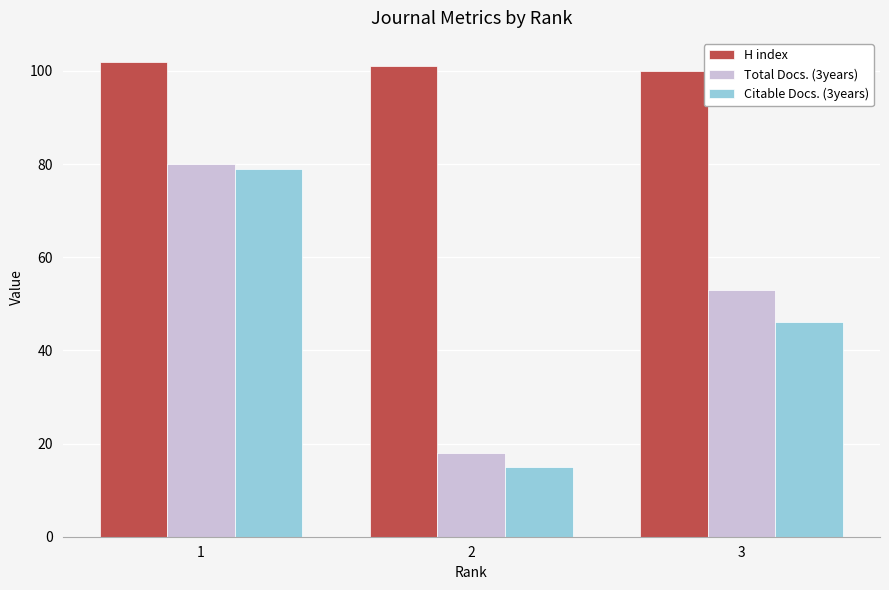

Reading left to right, transcribe all the data shown in this chart.

H index: 102	101	100
Total Docs. (3years): 80	18	53
Citable Docs. (3years): 79	15	46